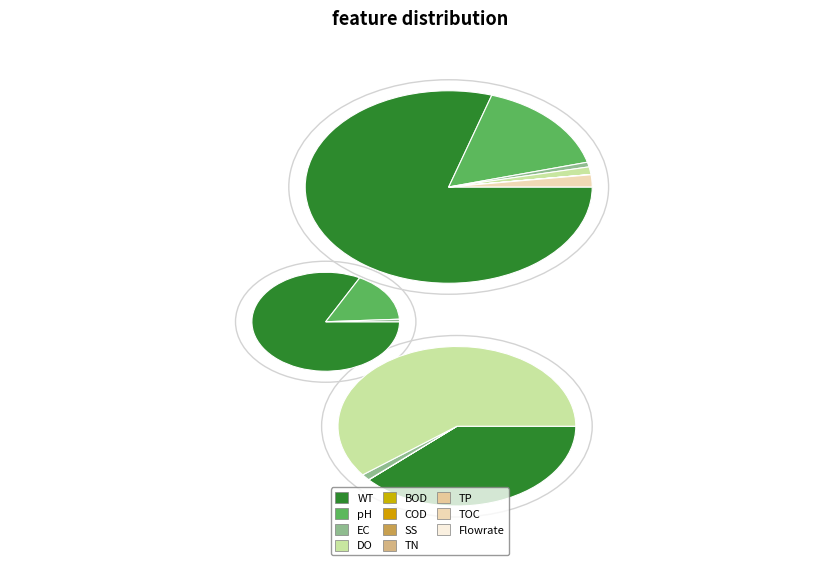

Is there any slice that represents more than half of the pie?

Yes